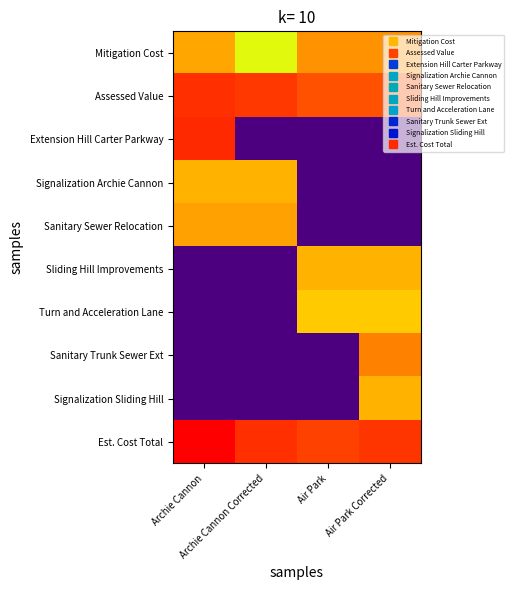

What is the difference between the highest and lowest values at Air Park Corrected?

0.9